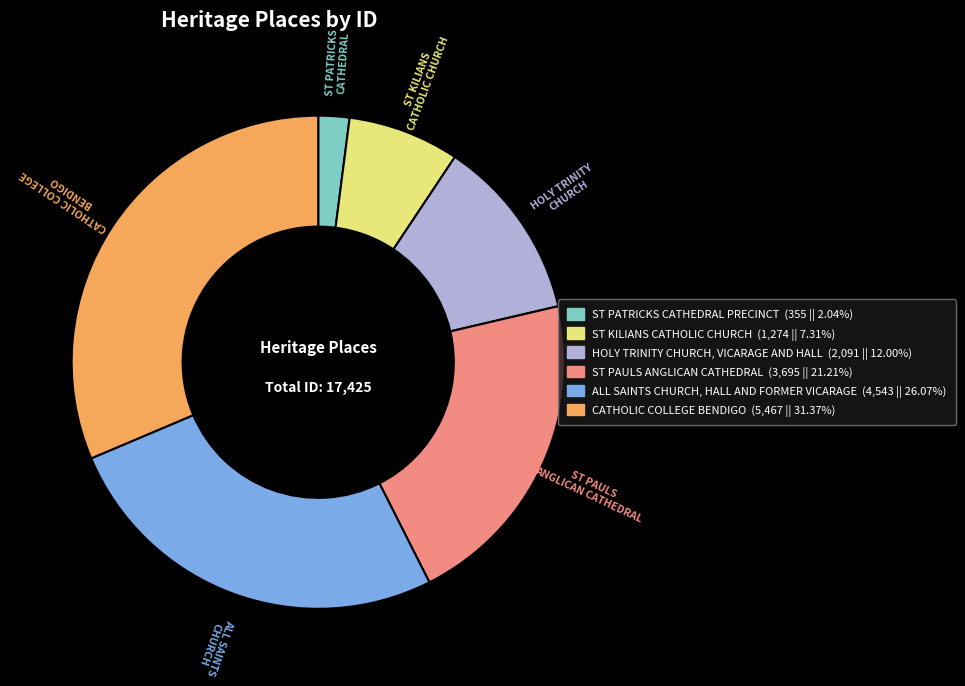

Is it true that ST KILIANS CATHOLIC CHURCH is 7% of the pie?

True